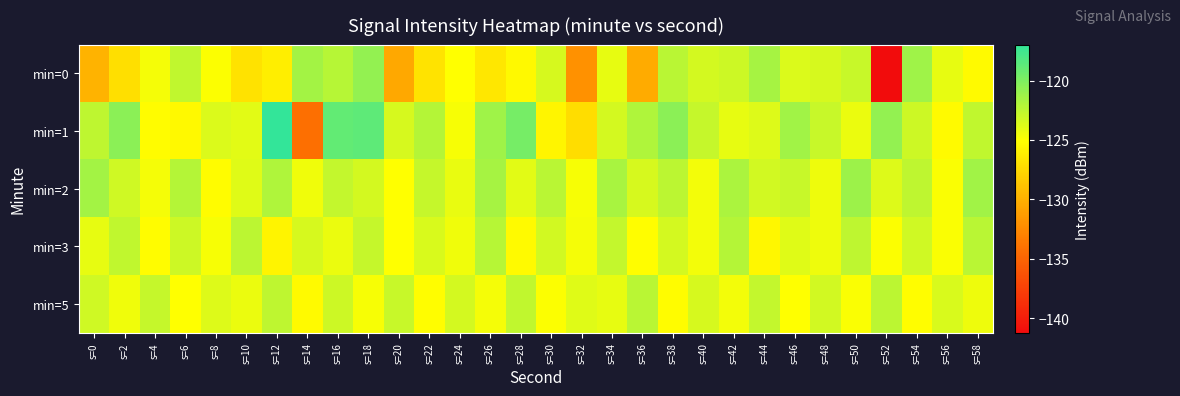

What is the smallest value displayed?

-141.2